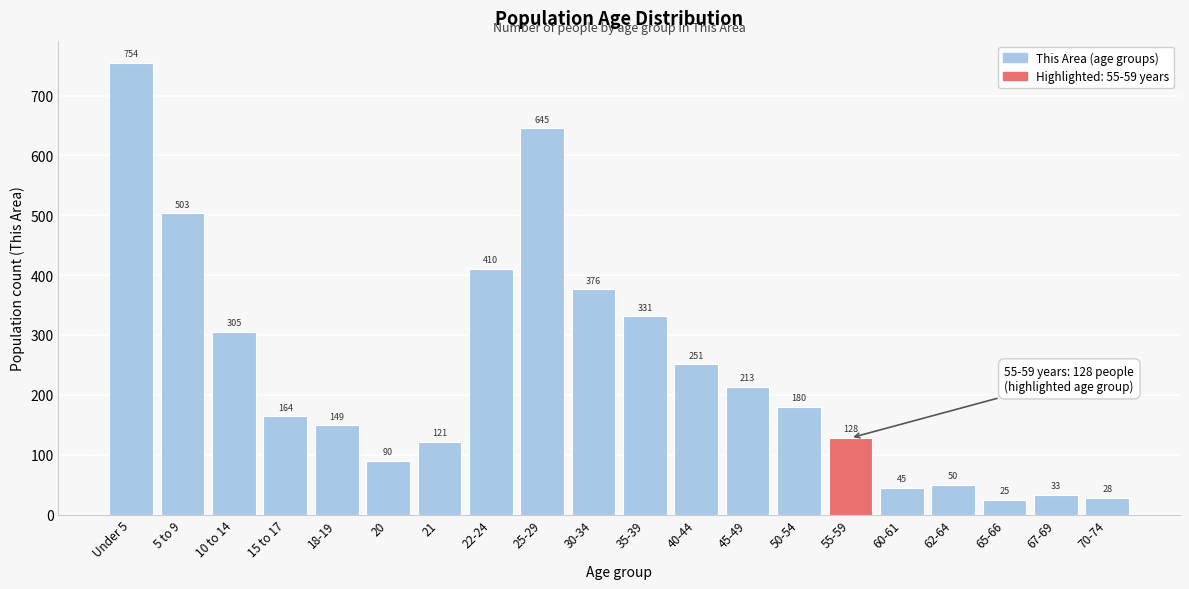

Reading left to right, extract all data points from this chart.

754	503	305	164	149	90	121	410	645	376	331	251	213	180	128	45	50	25	33	28